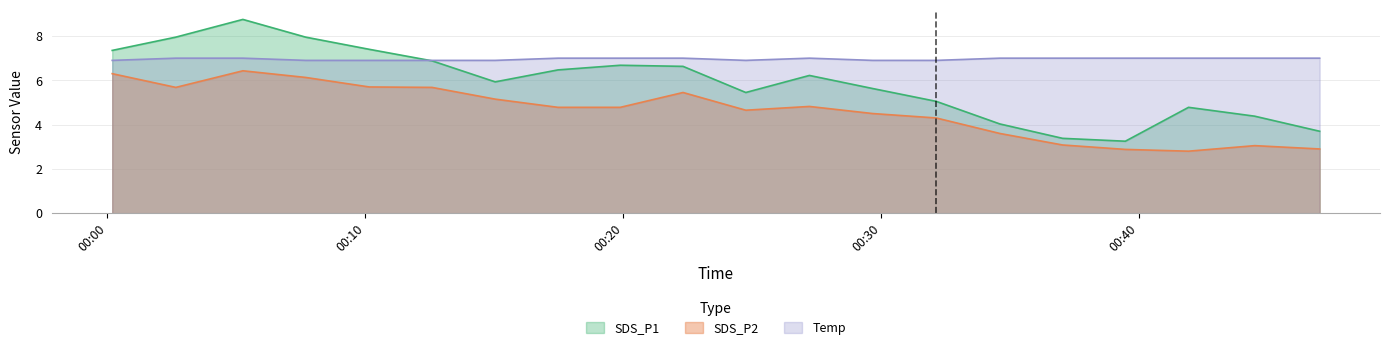

How many lines are shown in the chart?

3